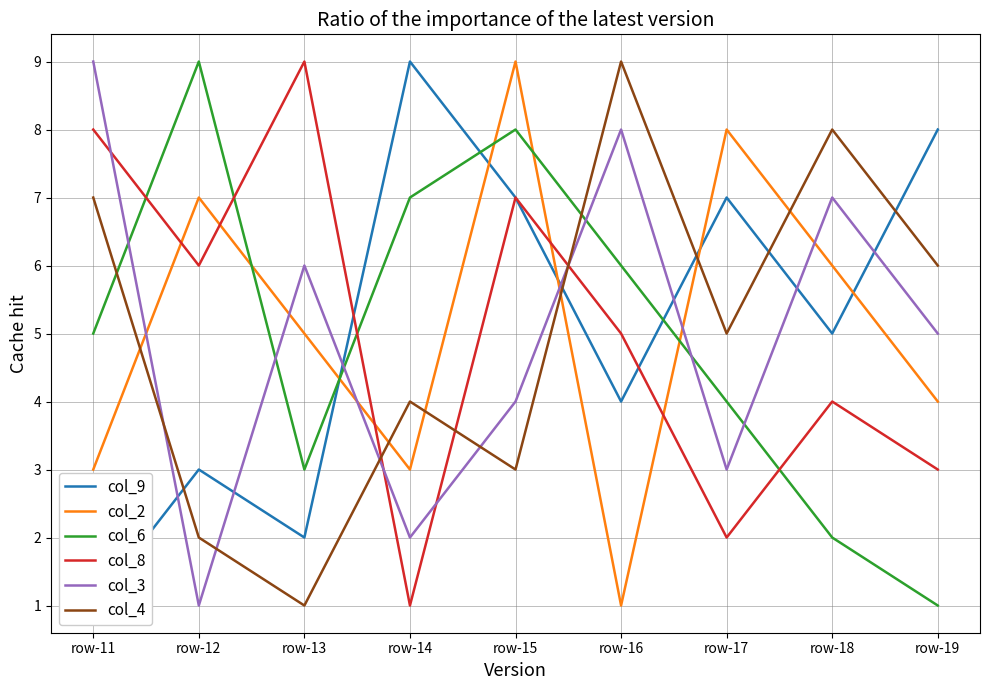

Count the number of categories in the chart.

9